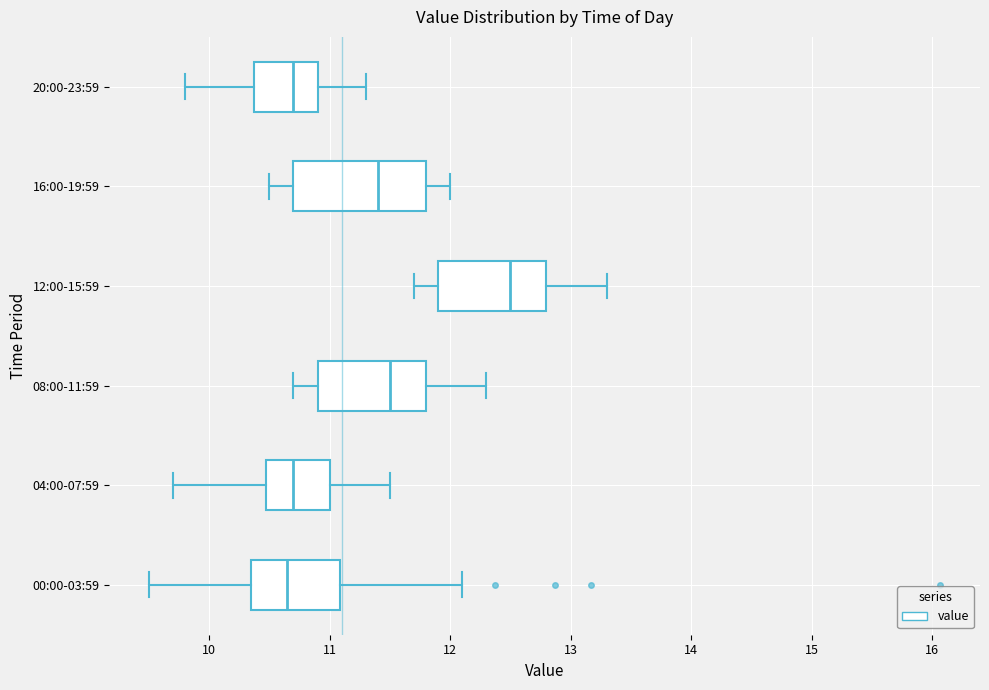

Comparing the boxes themselves (not the whiskers), which one is the widest?

16:00-19:59